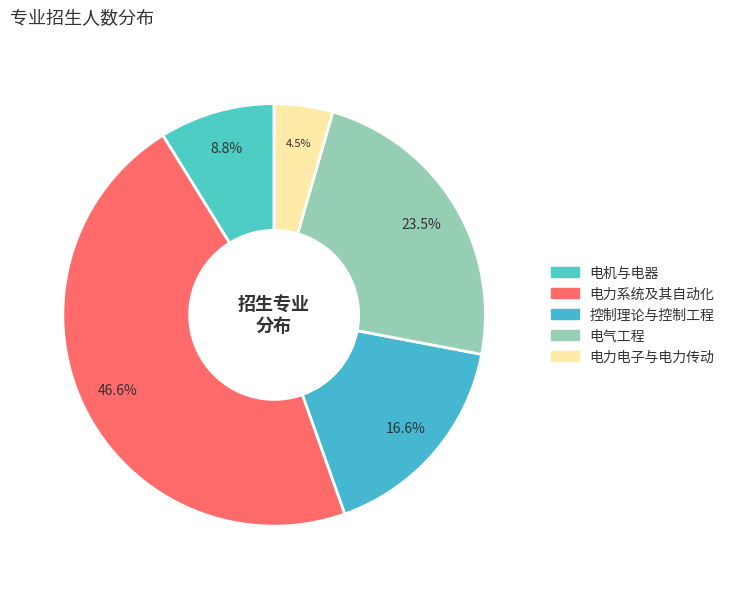

To the nearest percent, what is the combined percentage of 电力系统及其自动化 and 电气工程?

70%